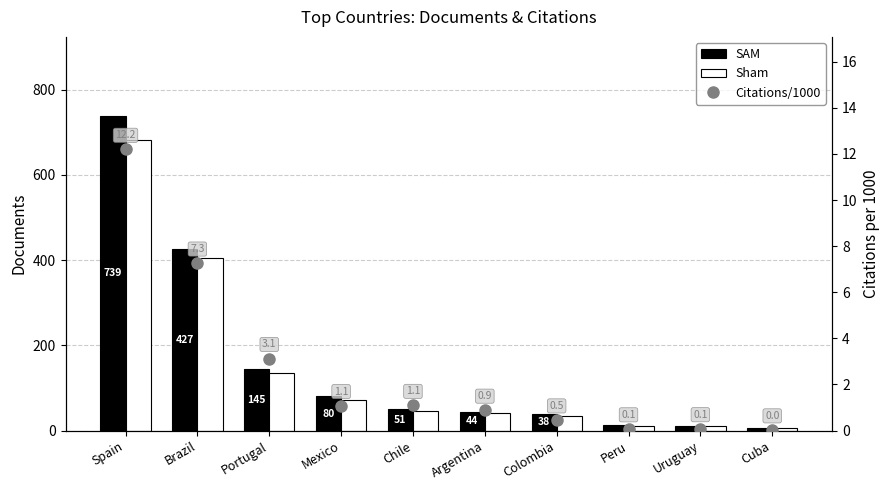

Is the value of SAM at Mexico greater than the value of Sham at Cuba?

Yes